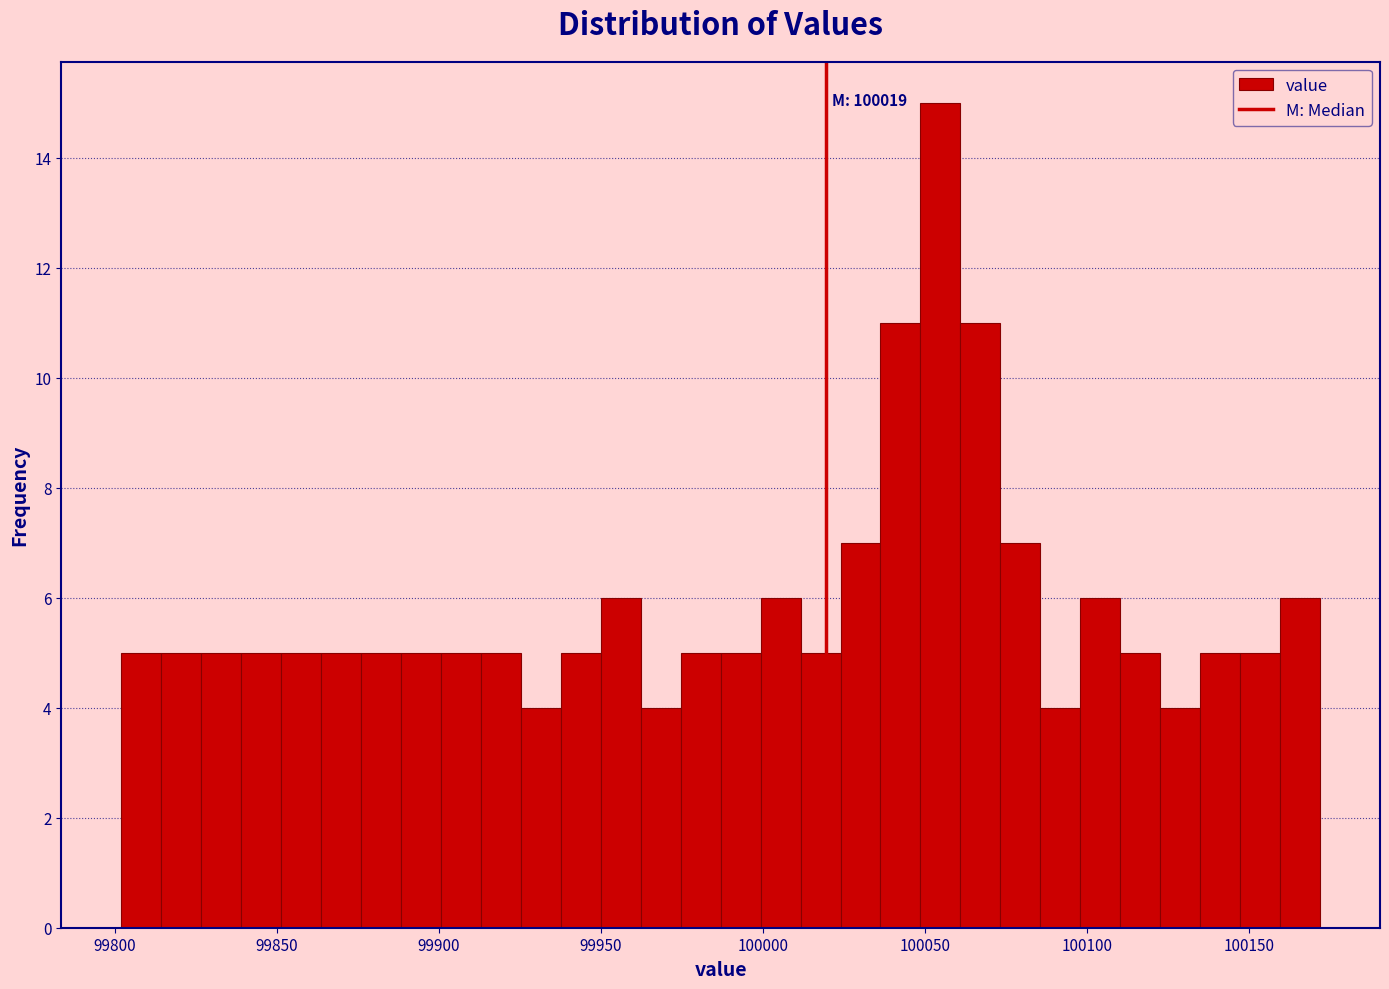

Around what value on the x-axis is the tallest bar? Give the approximate position of its centre, as read against the axis.

100055